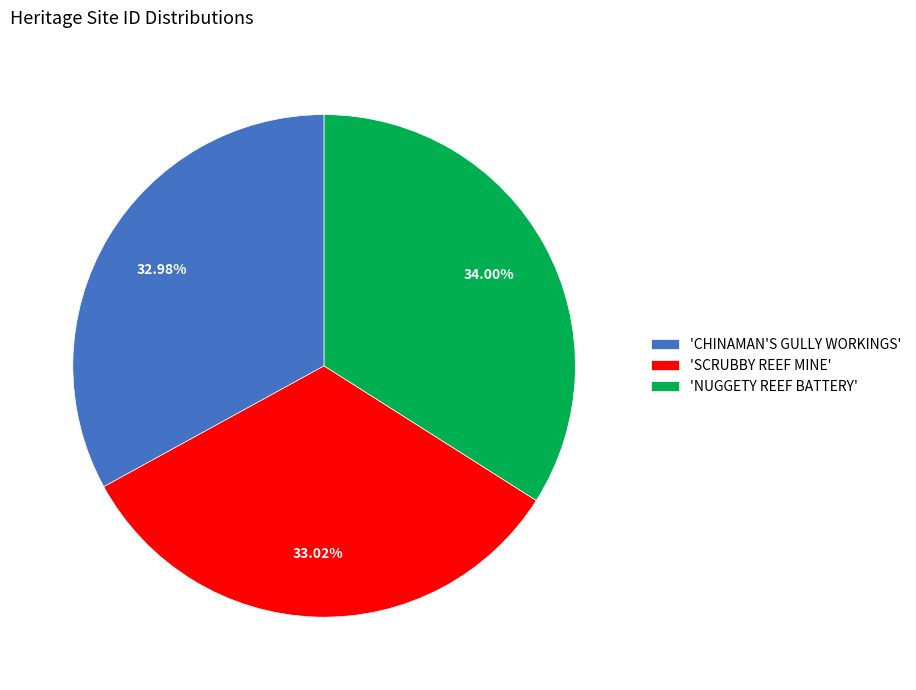

Which has a higher value, 'CHINAMAN'S GULLY WORKINGS' or 'NUGGETY REEF BATTERY'?

'NUGGETY REEF BATTERY'